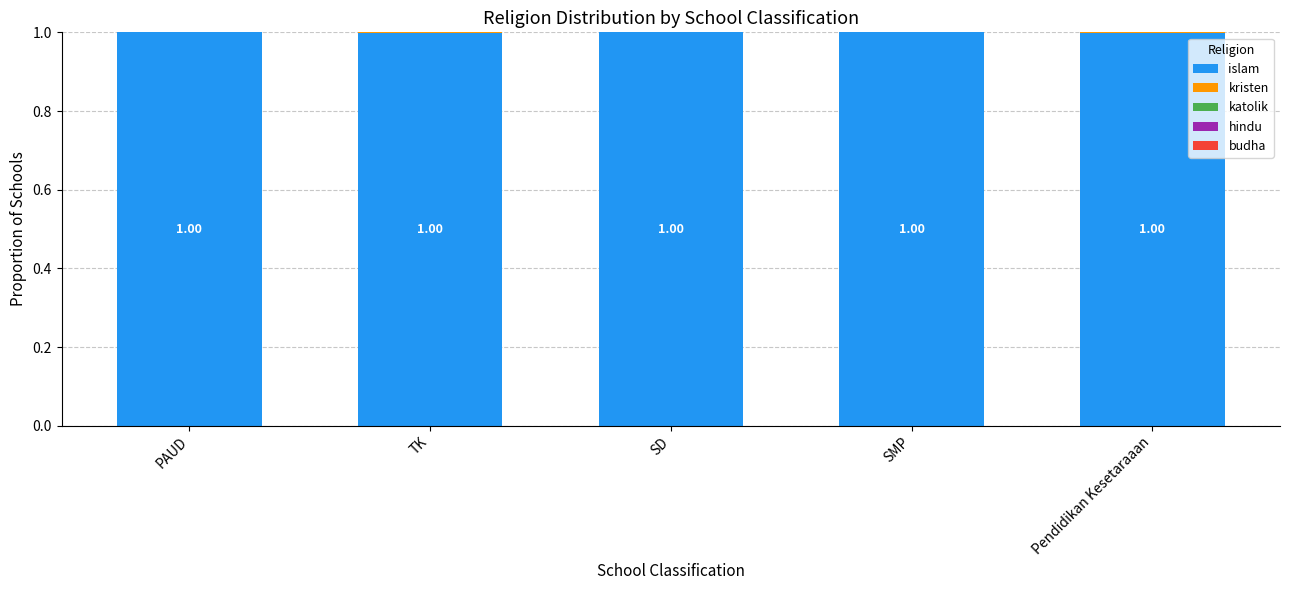

Count the kristen values in the range 0 to 1.

5